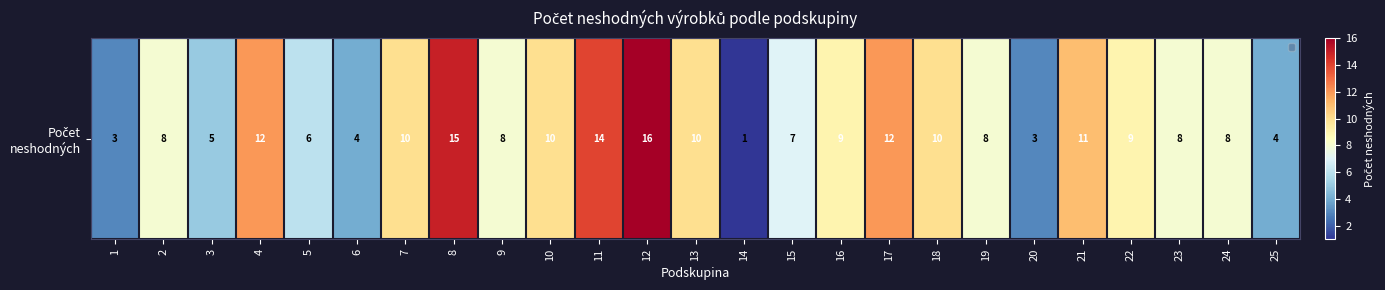

Between 14 and 1, which is larger?

1